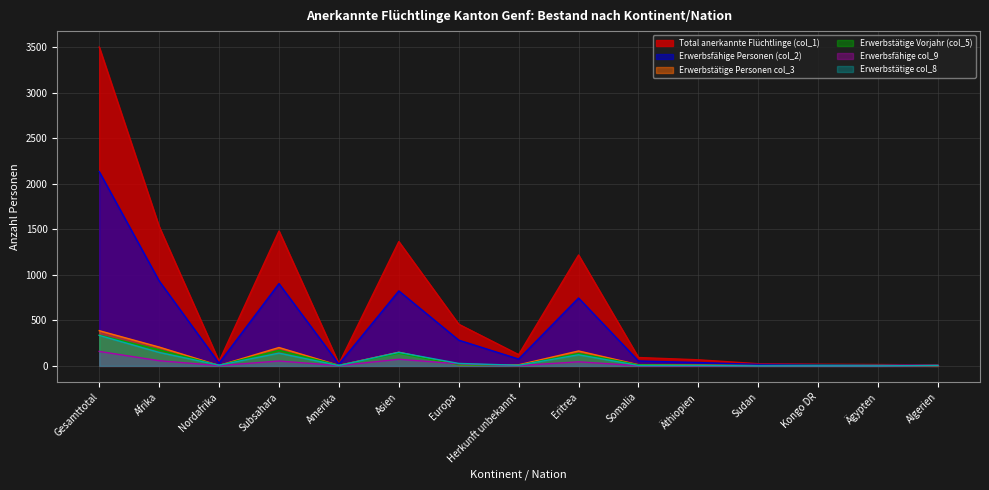

What is the difference between the Erwerbstätige Vorjahr (col_5) values at Subsahara and Herkunft unbekannt?

166